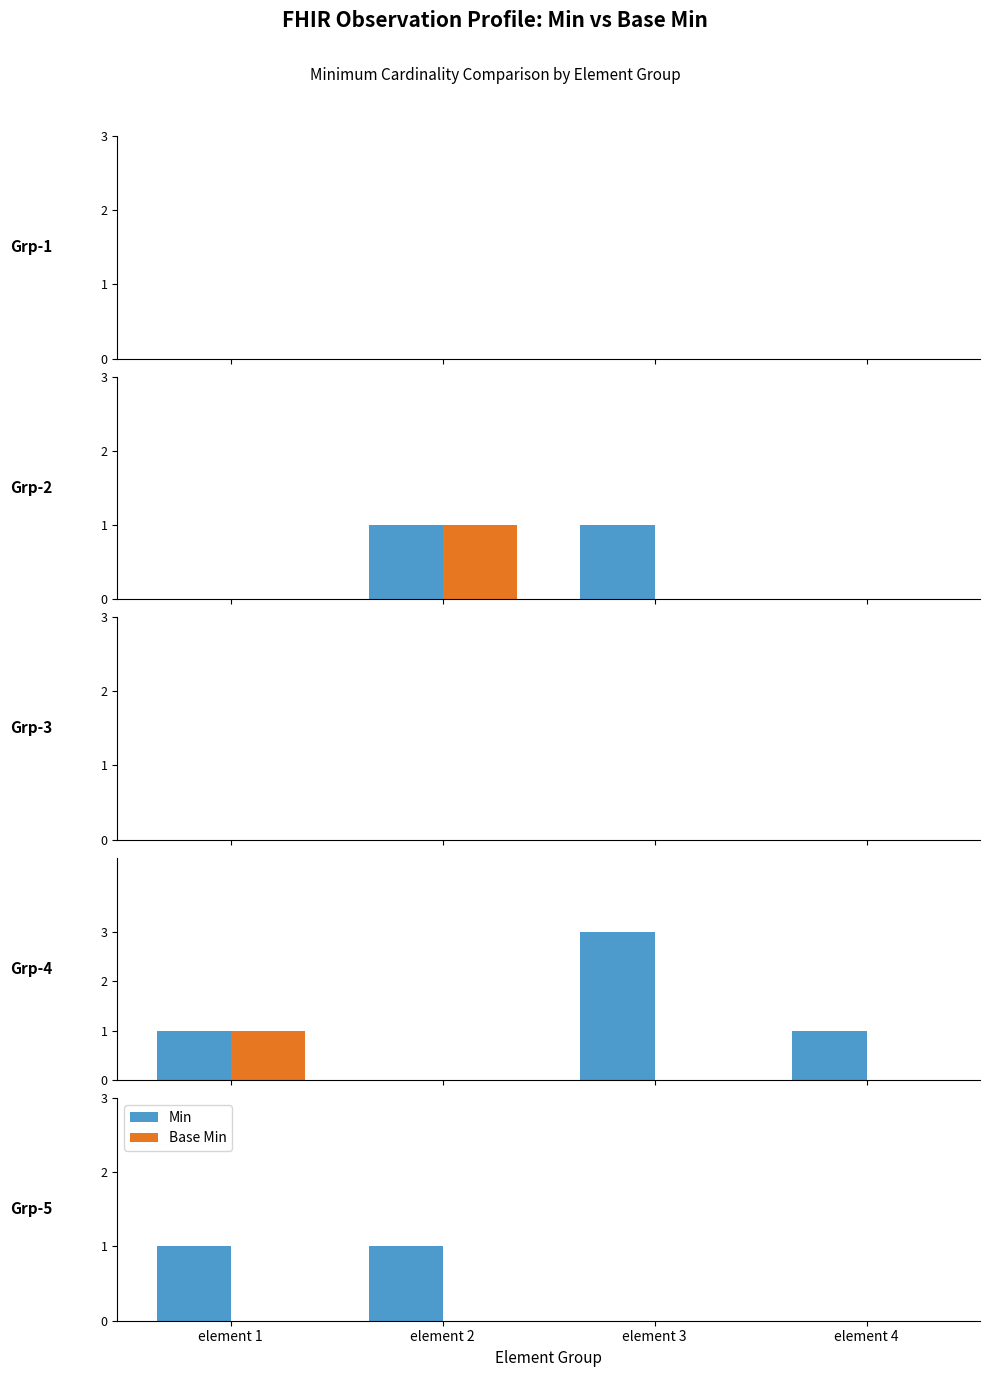

Count the number of data series in this chart.

2